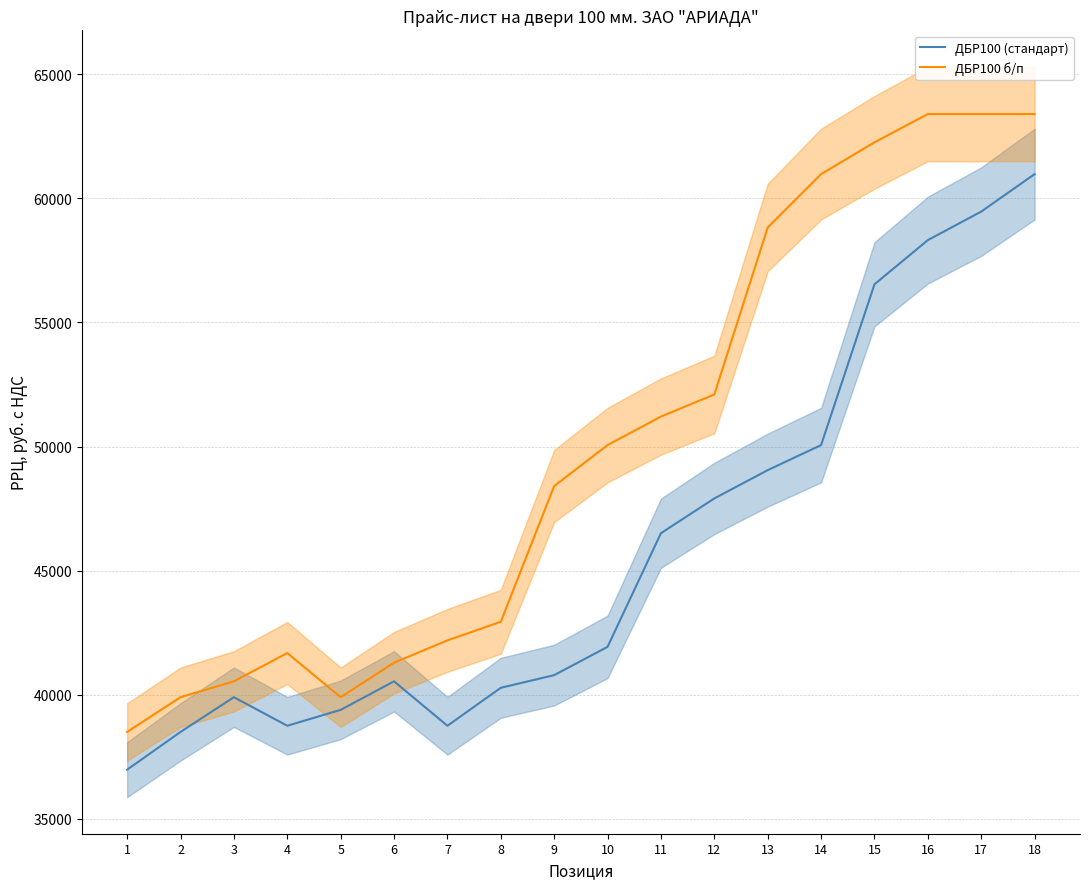

Reading left to right, what are all the values shown in this chart?

ДБР100 (стандарт): 36980	38500	39900	38750	39390	40540	38750	40280	40790	41930	46510	47910	49050	50060	56540	58320	59470	60980
ДБР100 б/п: 38500	39900	40540	41680	39900	41290	42190	42940	48410	50060	51210	52100	58830	60980	62260	63400	63400	63400